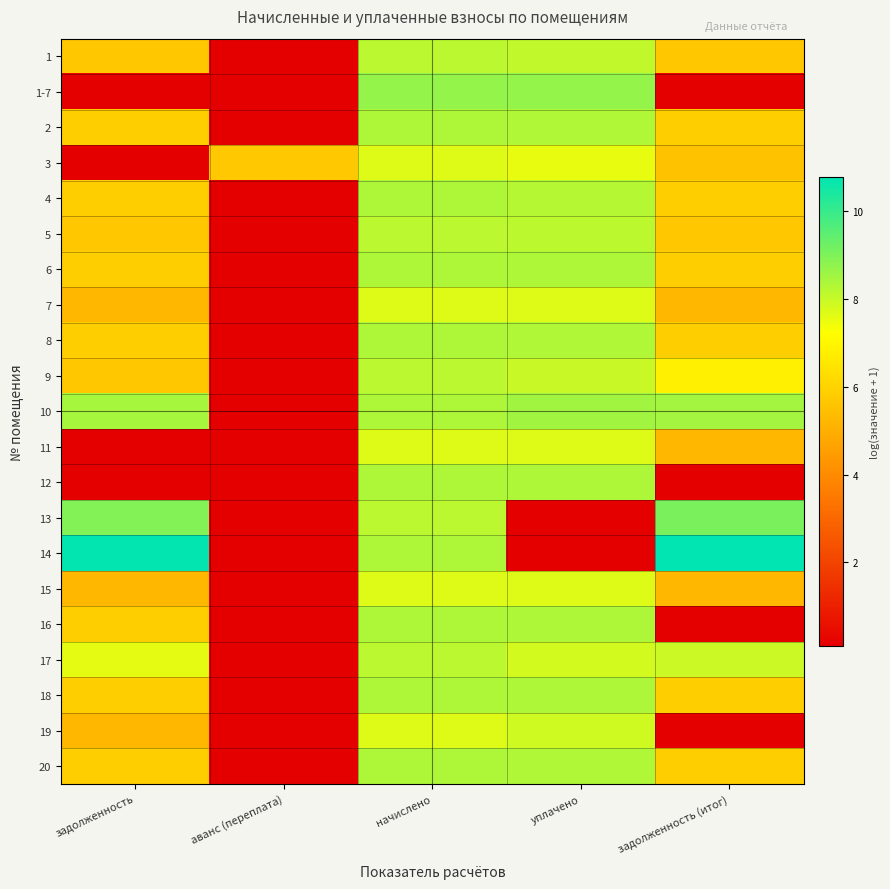

Which has a higher value, задолженность or аванс (переплата)?

задолженность